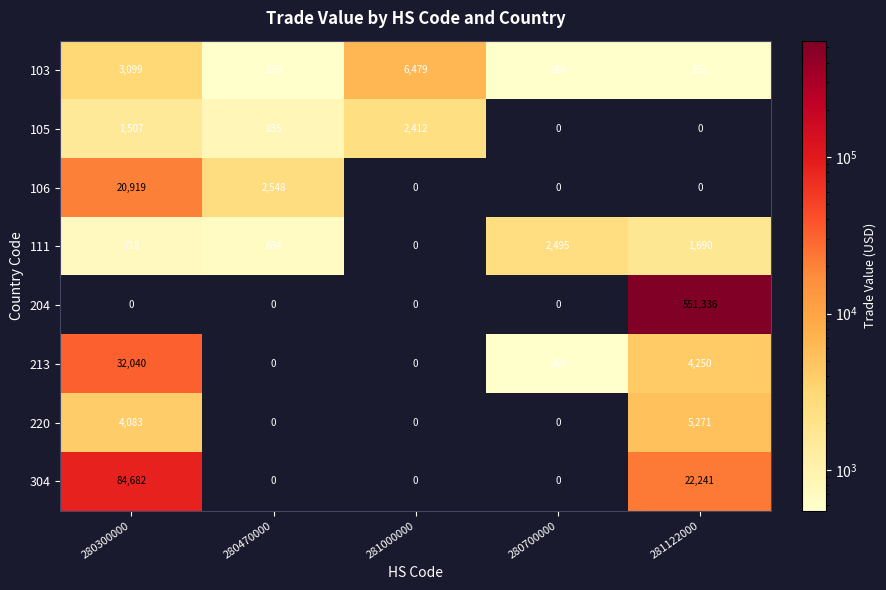

Rank the categories by 103 value from highest to lowest.

281000000, 280300000, 280470000, 281122000, 280700000